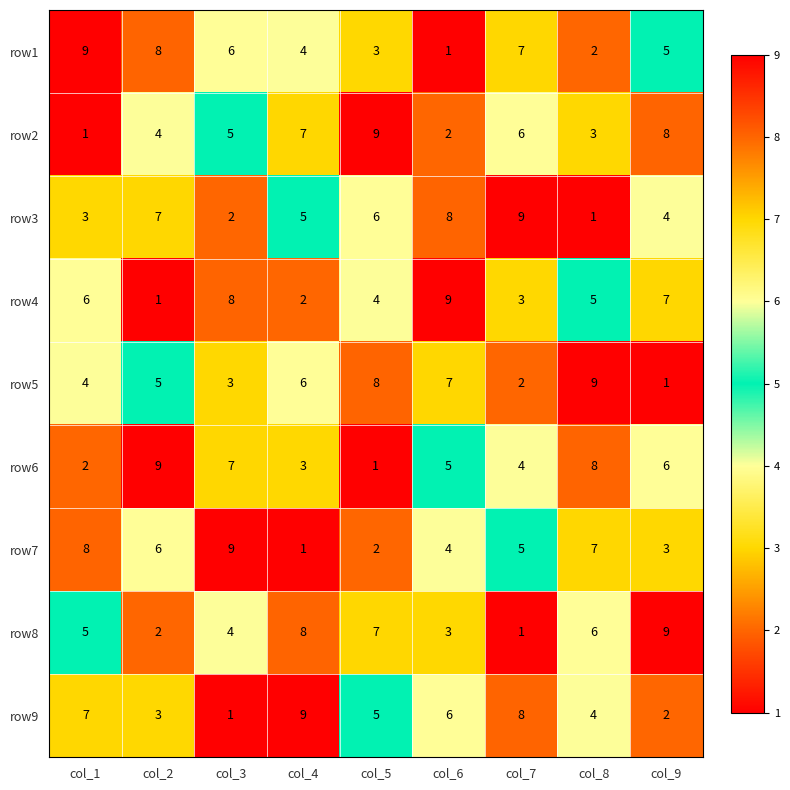

What value does the row2 series have at col_7?

6